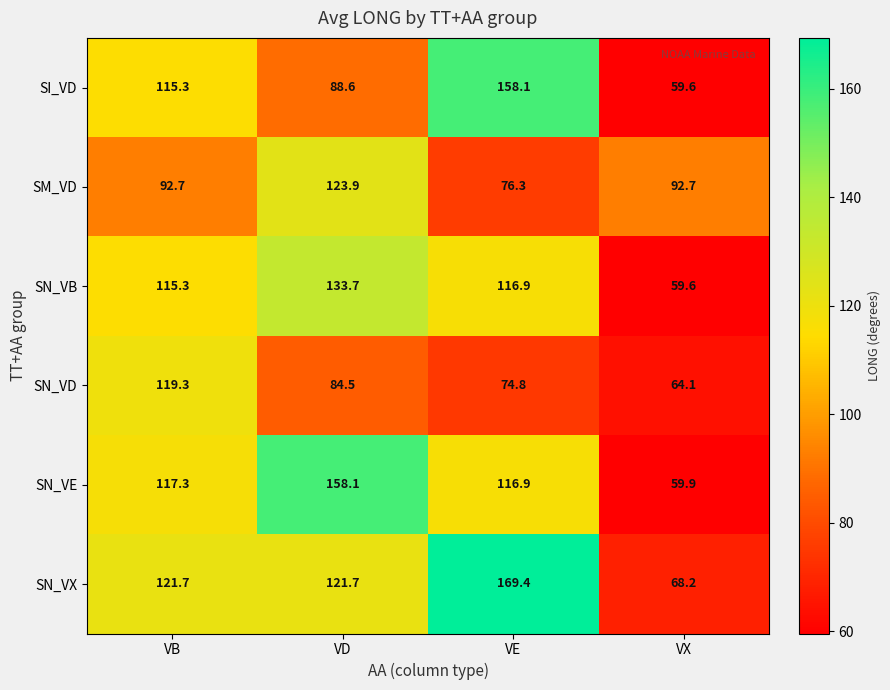

What is the approximate value of SI_VD at VD?

88.6